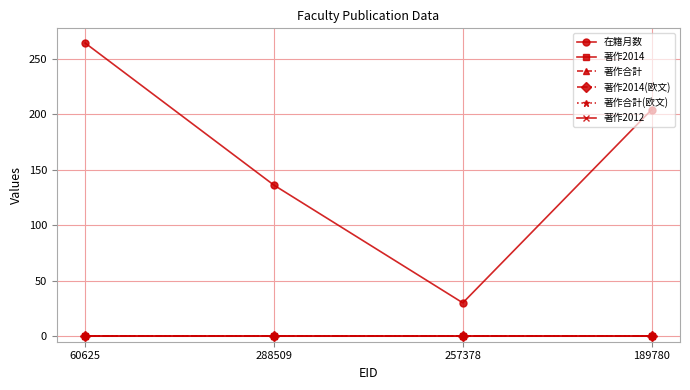

Reading left to right, what are all the values shown in this chart?

在籍月数: 264	136	30	204
著作2014: 0	0	0	0
著作合計: 0	0	0	0
著作2014(欧文): 0	0	0	0
著作合計(欧文): 0	0	0	0
著作2012: 0	0	0	0